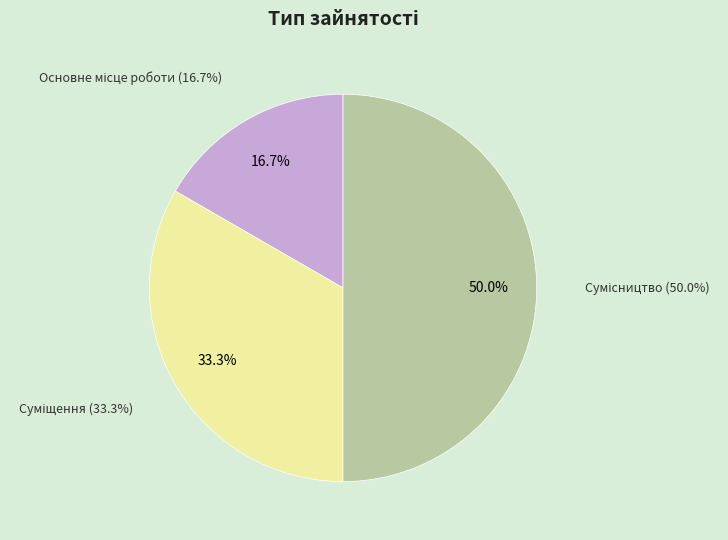

Combined, do Сумісництво and Суміщення account for over 50%?

Yes